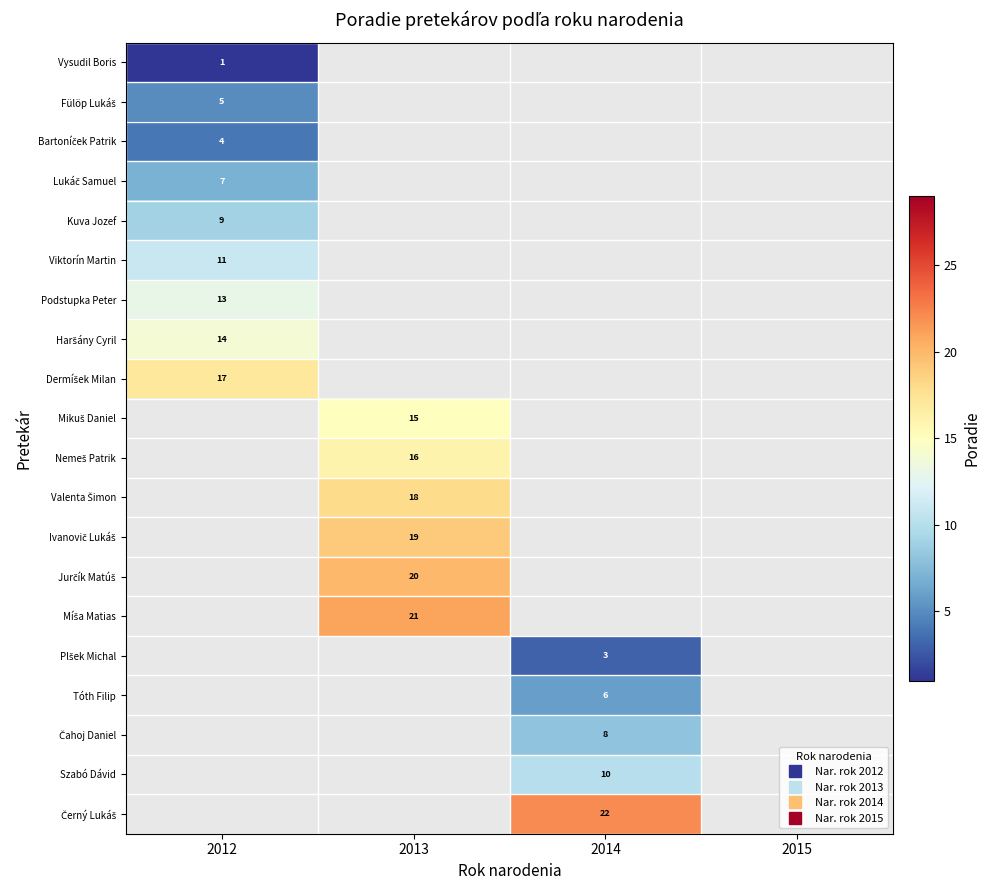

What is the maximum value for Dermíšek Milan?

17.0